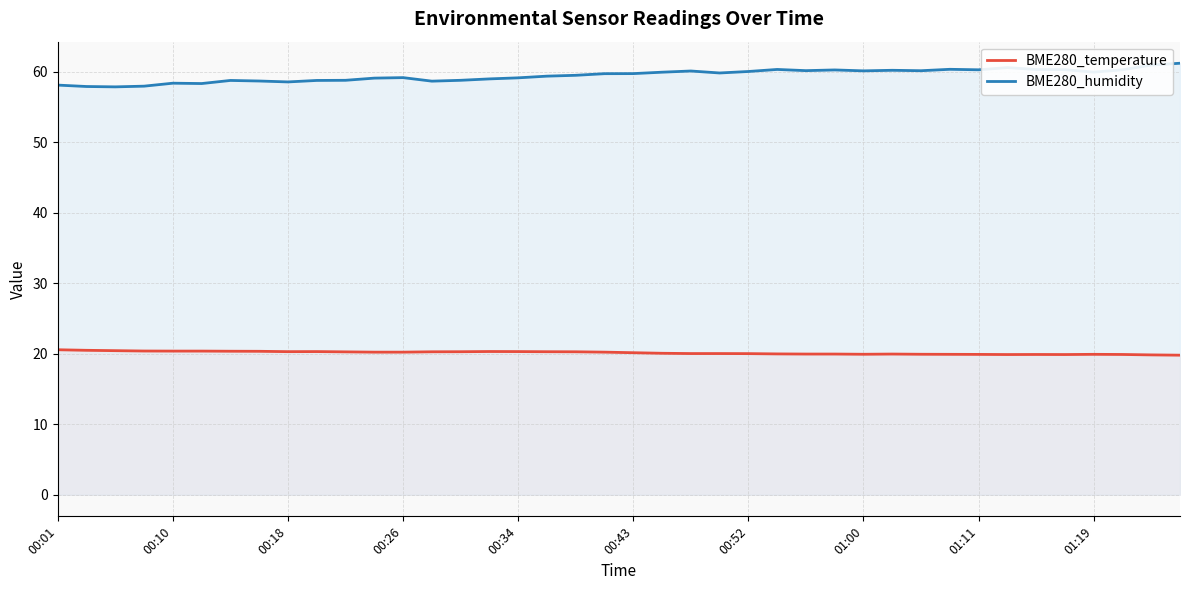

List the series in order of their overall mean, lowest first.

BME280_temperature, BME280_humidity